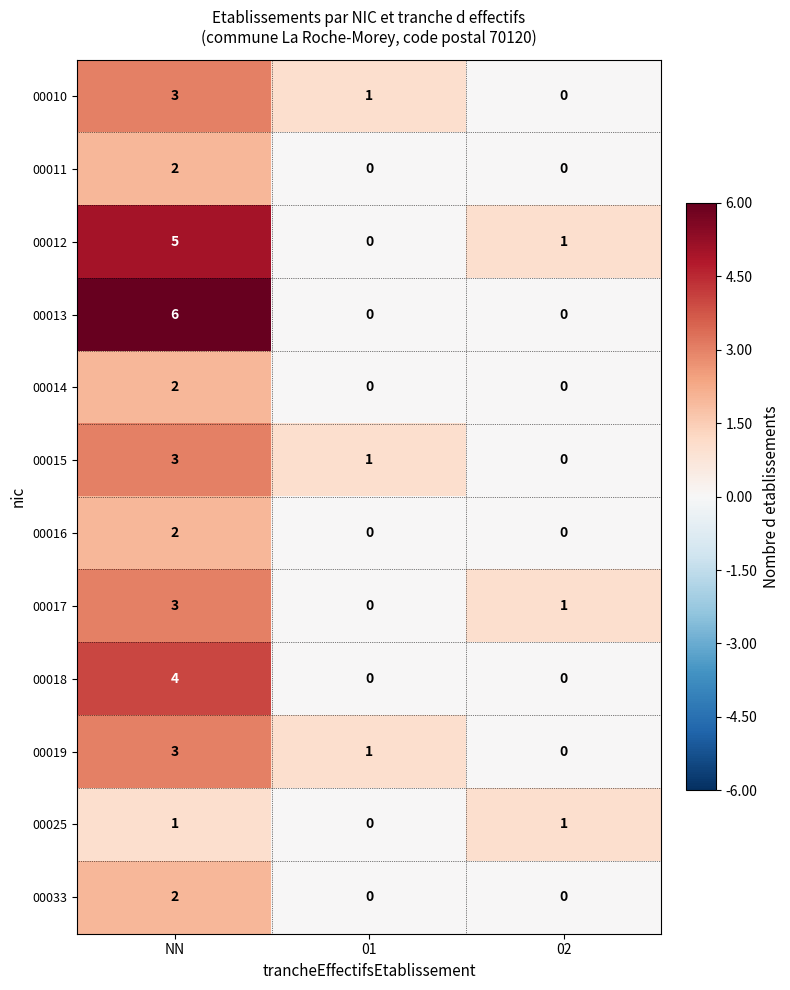

At how many categories does at least one series exceed 5?

1